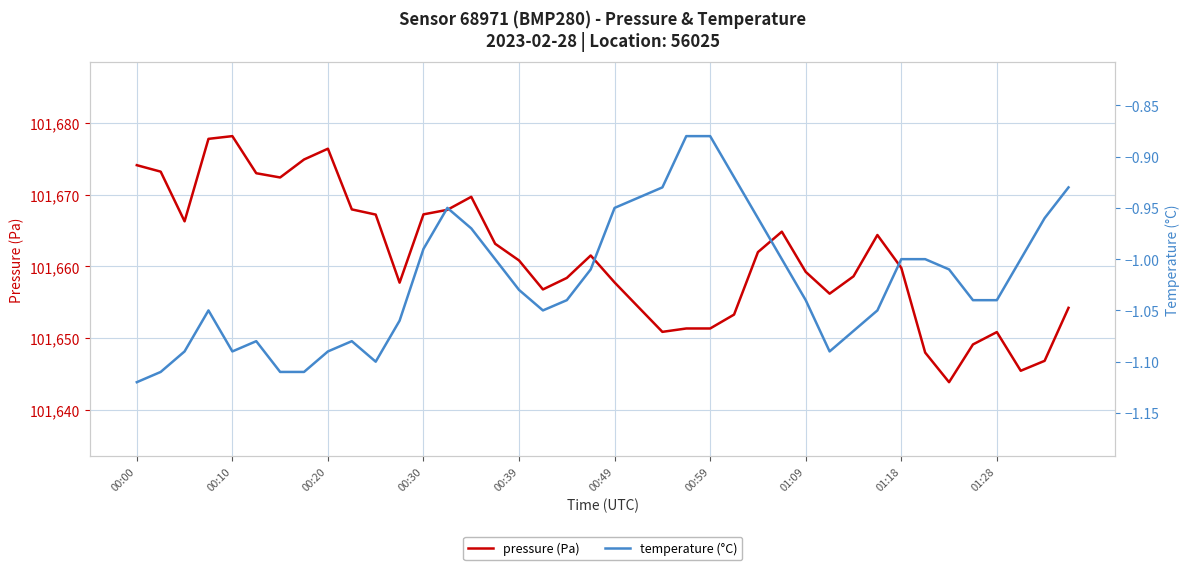

True or false: temperature (°C) and pressure (Pa) cross at least once.

False